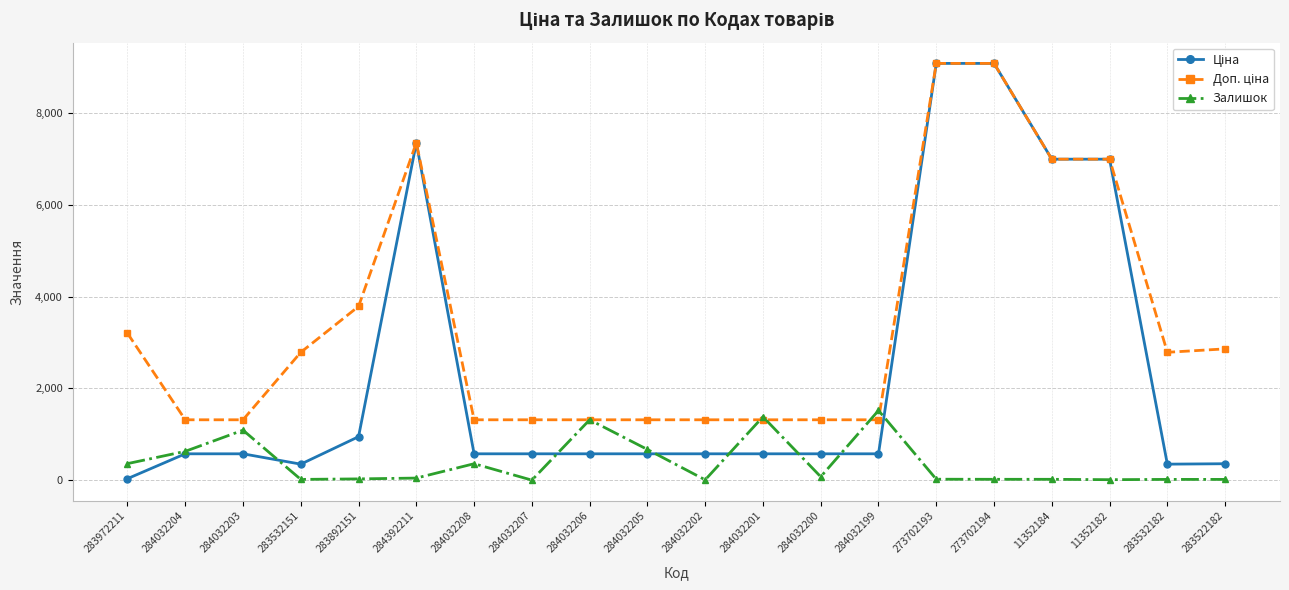

Between 284032205 and 284032199, which series saw the biggest shift?

Залишок